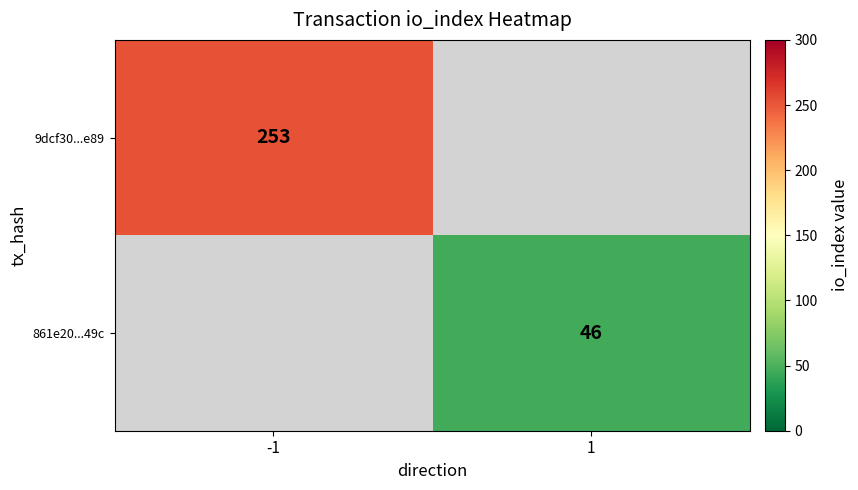

True or false: 861e20...49c has a value of 66 at 1.

False